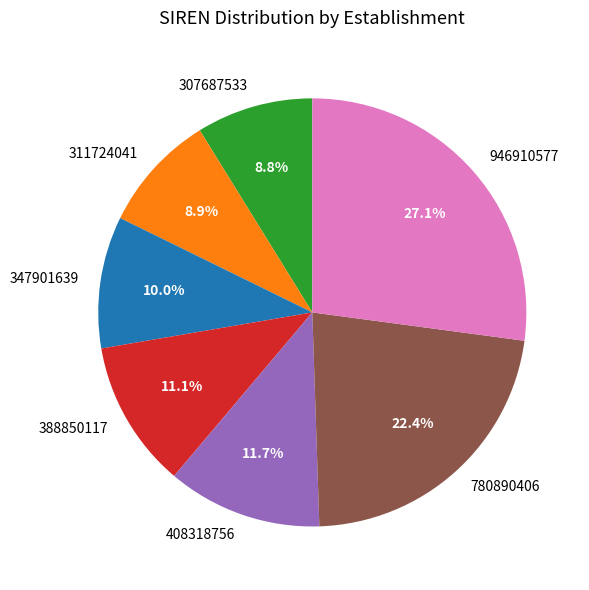

True or false: 347901639 accounts for 1% of the total.

False